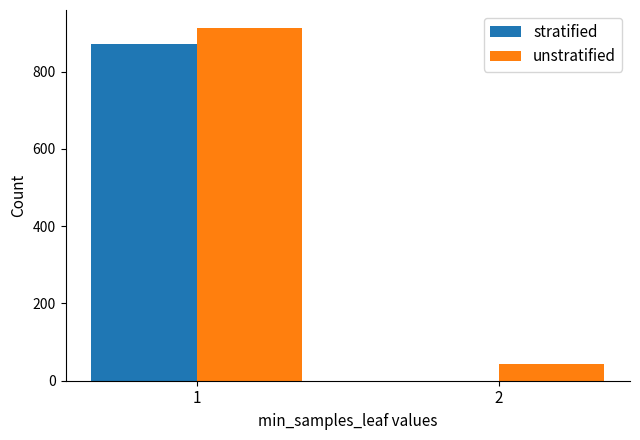

Is the value of unstratified at 1 greater than the value of stratified at 1?

Yes